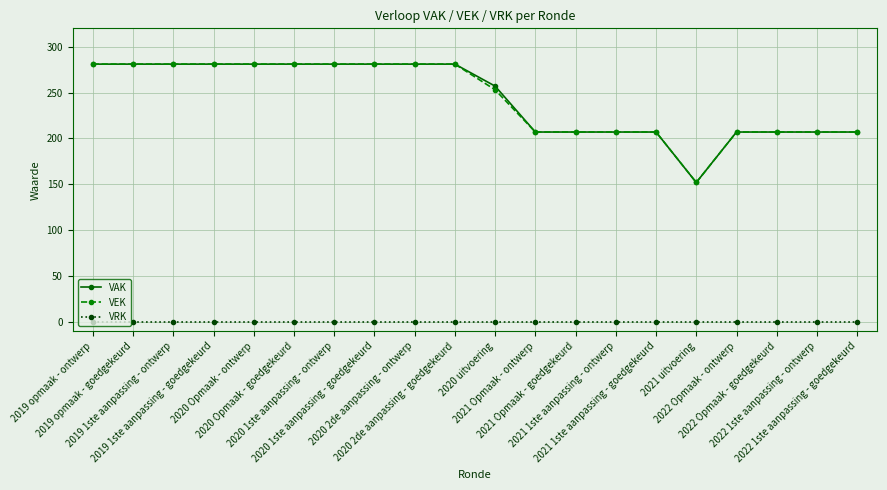

What are all the series names shown in the legend?

VAK, VEK, VRK